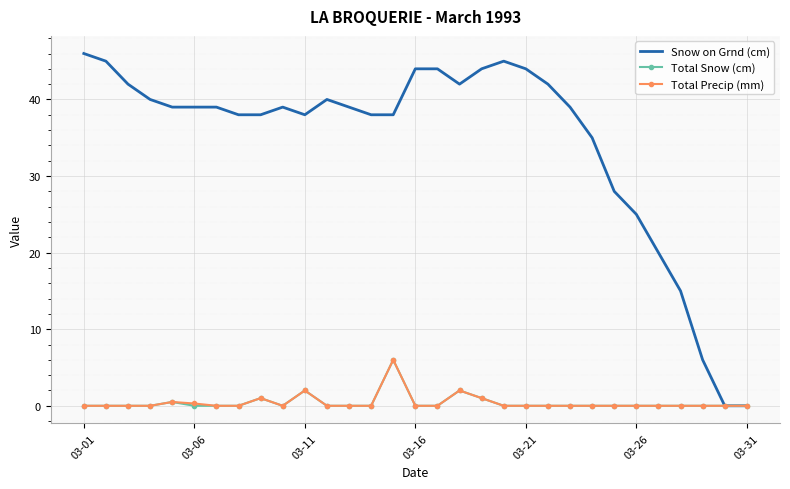

Which series has the largest total across all categories?

Snow on Grnd (cm)